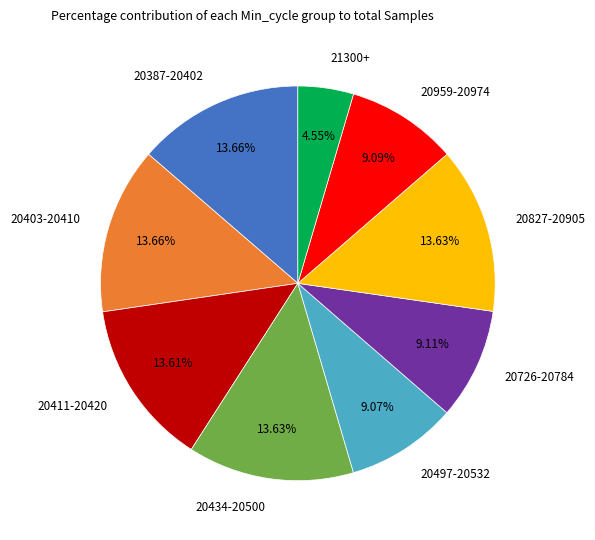

What is the smallest slice in the pie chart?

21300+